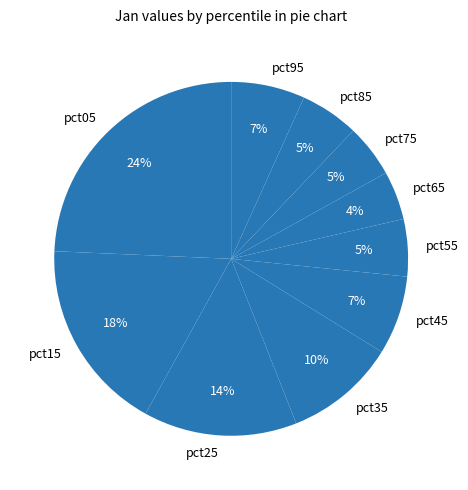

Count the number of slices in the pie.

10